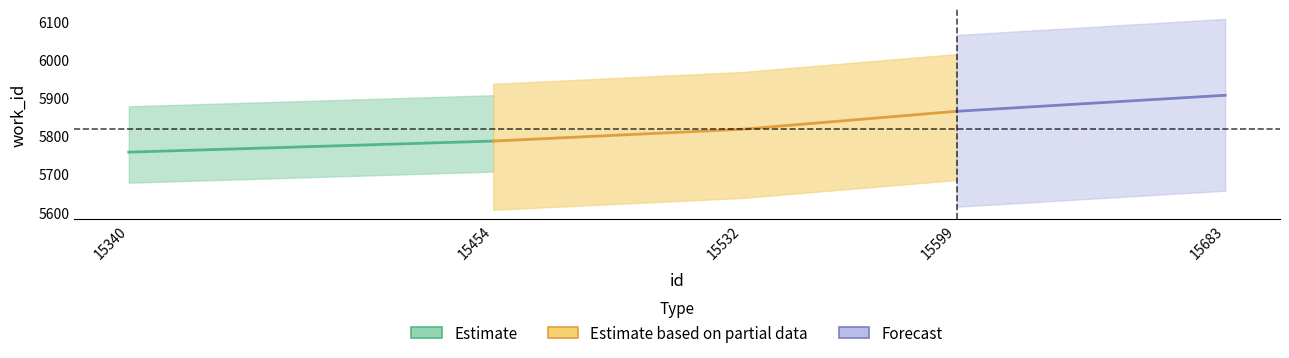

What is the difference between the work_id values at 15599 and 15532?

47